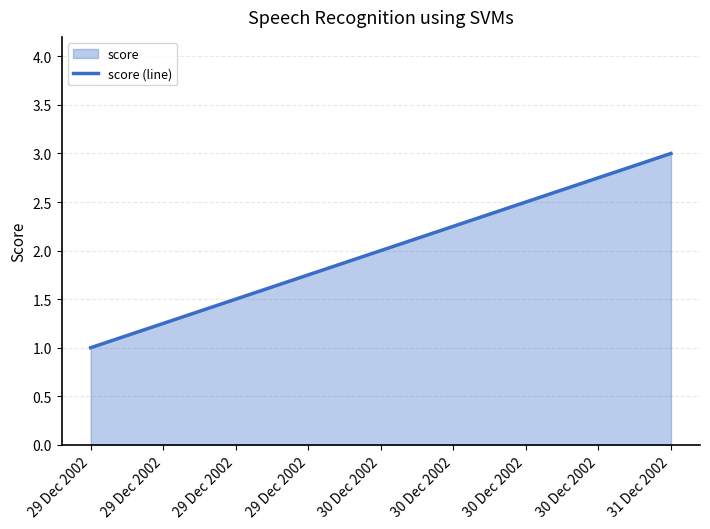

Which has a higher value, 31 Dec 2002 or 30 Dec 2002?

31 Dec 2002